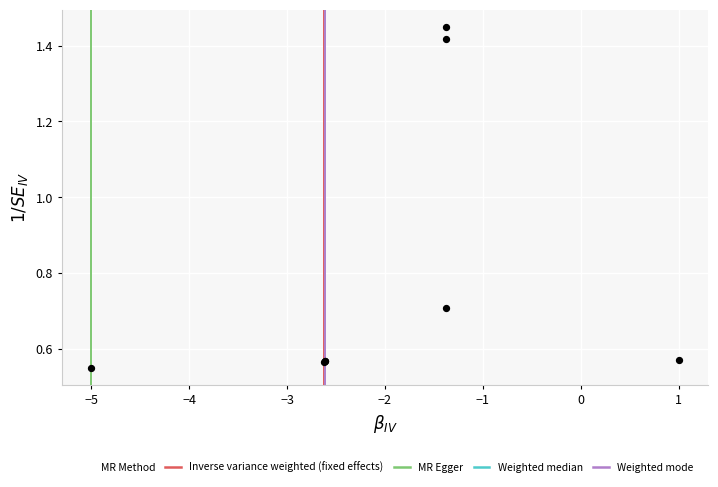

What Y value in the scatter plot is closest to 1?

0.7